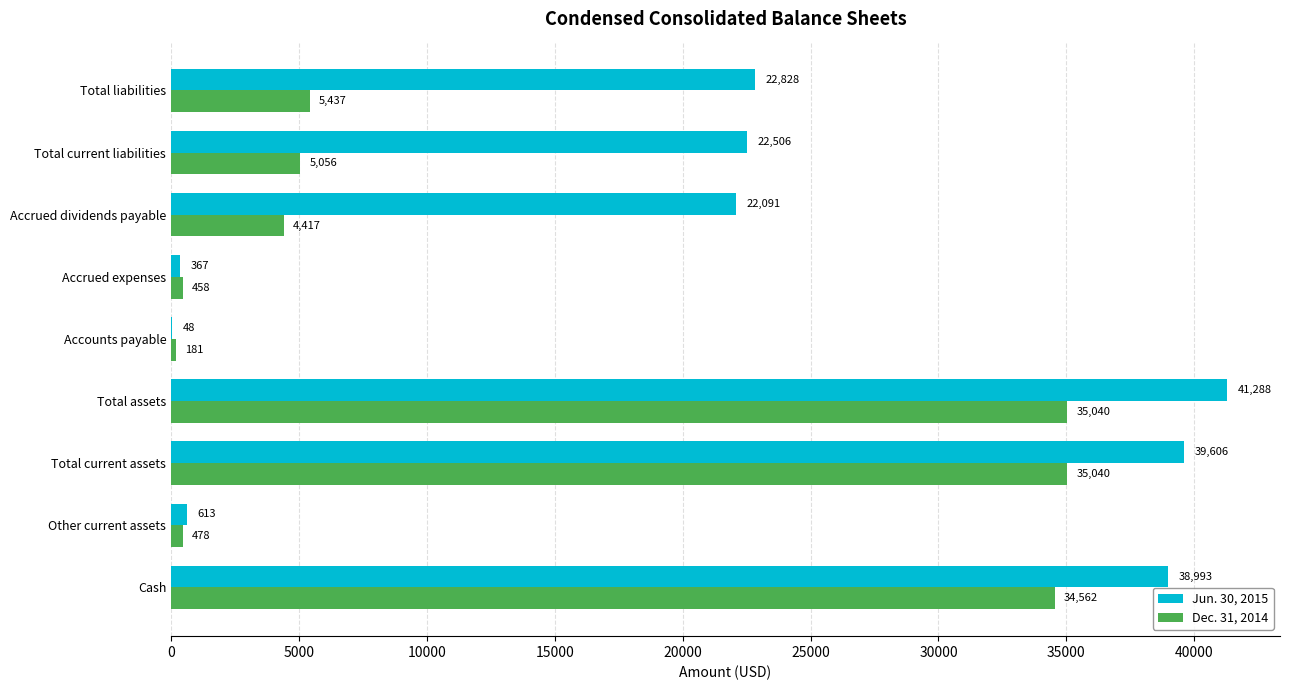

Count the number of data series in this chart.

2